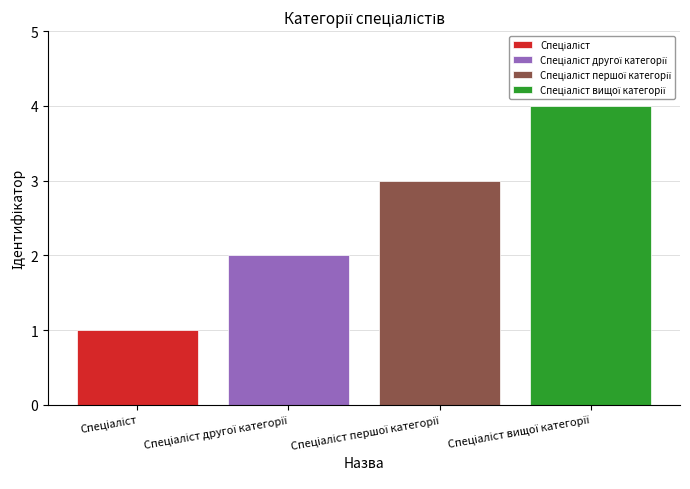

Does the chart contain stacked bars?

No